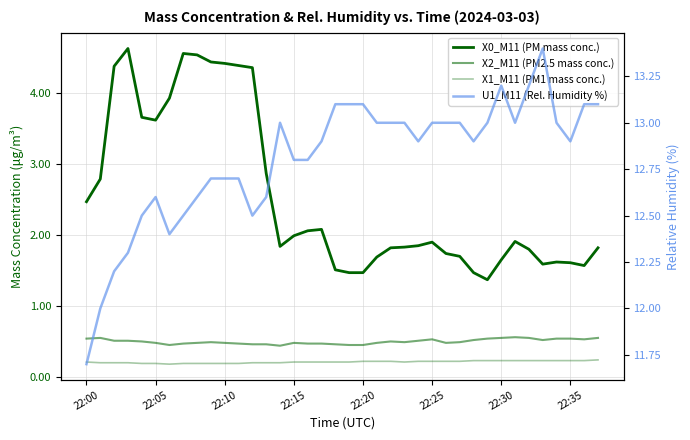

True or false: X0_M11 (PM mass conc.) has a value of 0.9 at 29.

False